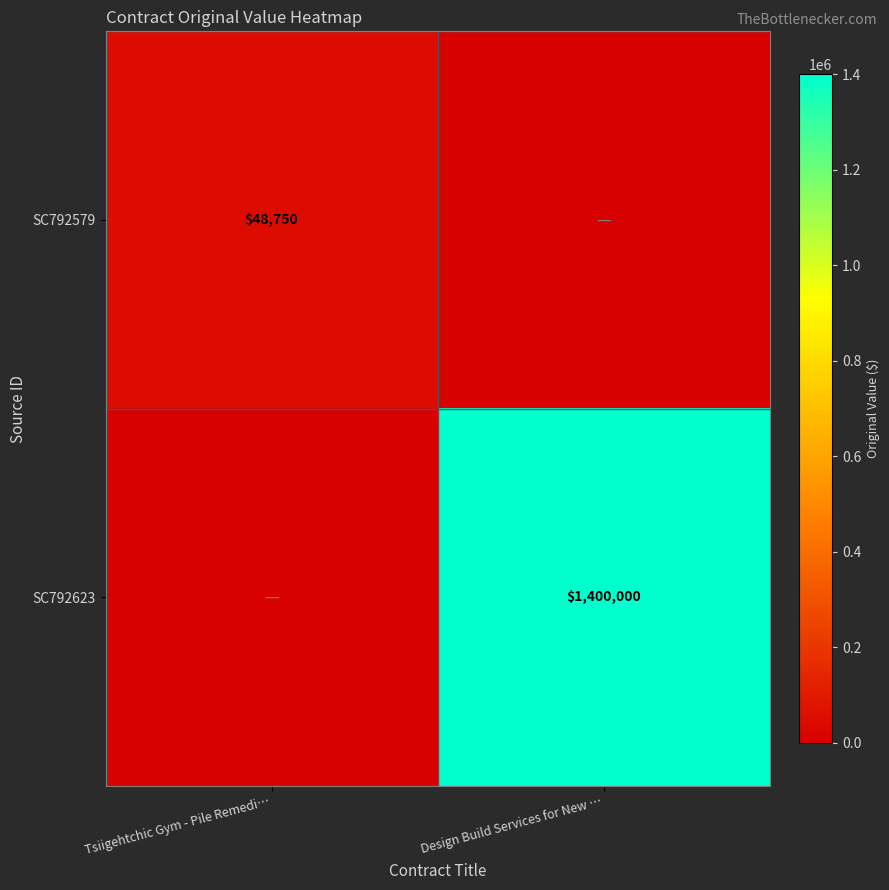

The value of SC792623 at Design Build Services for New … is 1400000. True or false?

True